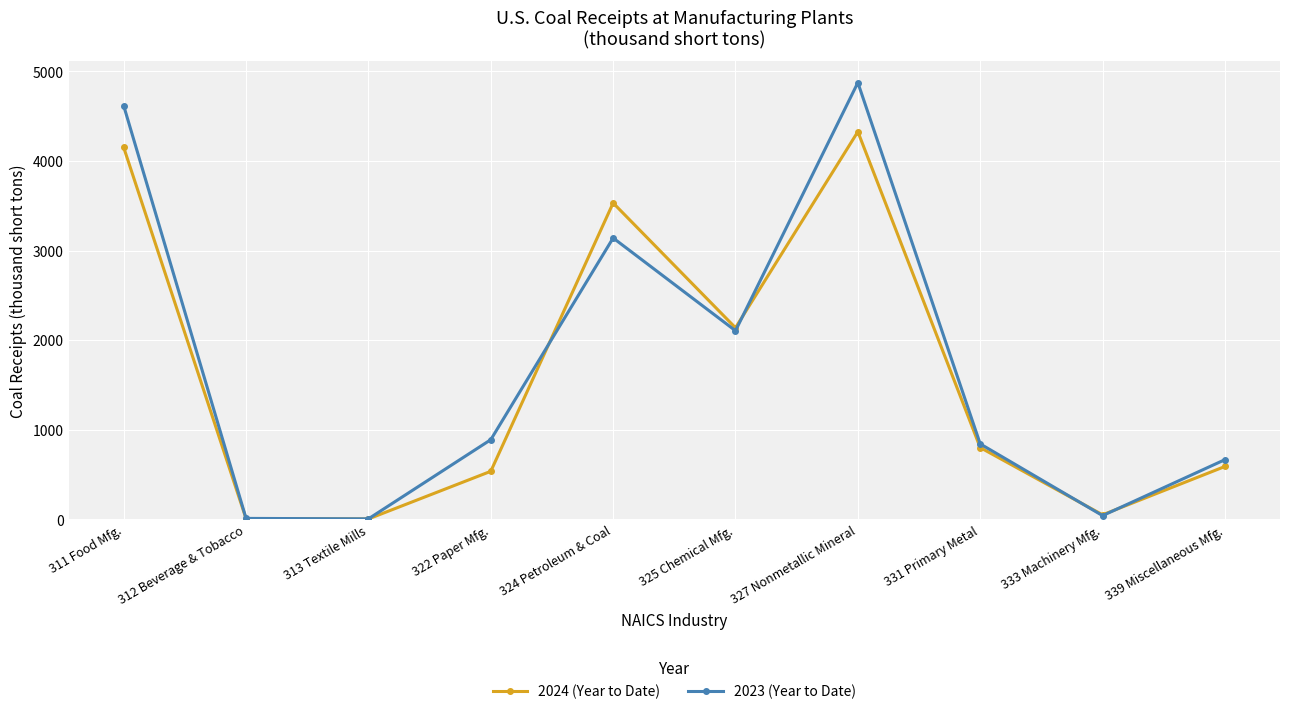

What is the difference between the 2023 (Year to Date) values at 327 Nonmetallic Mineral and 339 Miscellaneous Mfg.?

4211